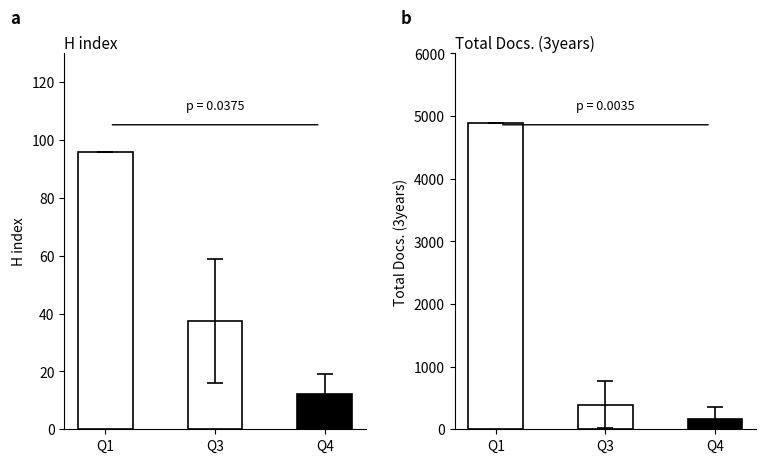

True or false: Total Docs. (3years) has a value of 253.9 at Q4.

False